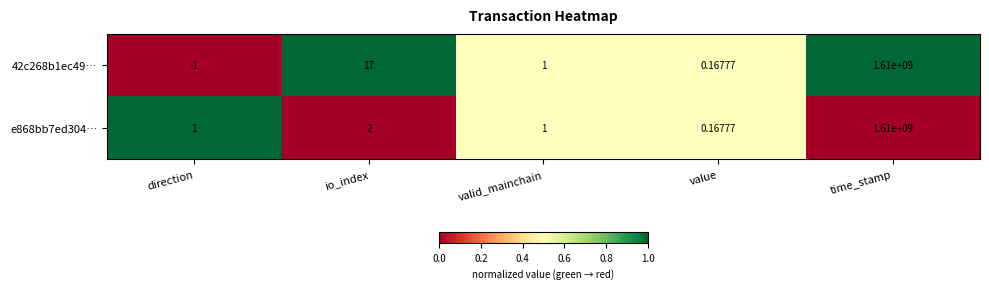

Which category has the lowest value in the e868bb7ed304… series?

value